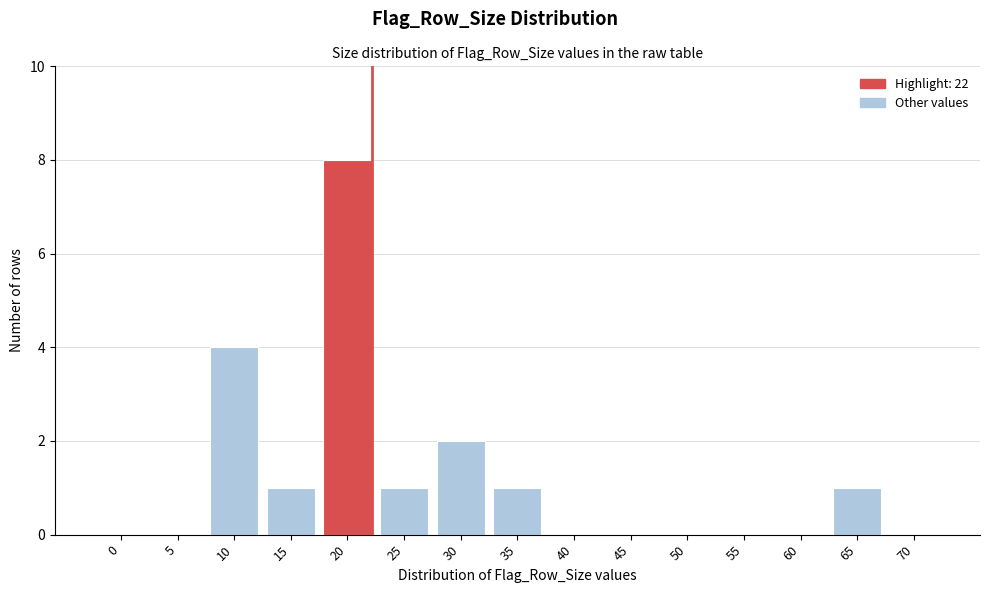

Reading left to right, list all the values displayed in this chart.

0=0	5=0	10=4	15=1	20=8	25=1	30=2	35=1	40=0	45=0	50=0	55=0	60=0	65=1	70=0